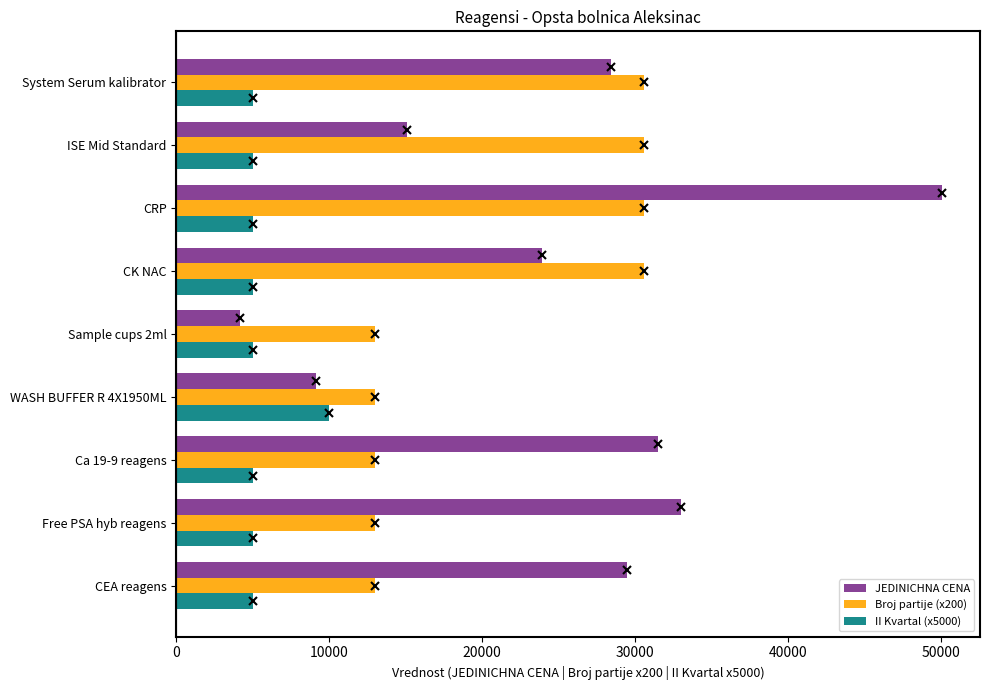

List the series in order of their overall mean, lowest first.

II Kvartal (x5000), Broj partije (x200), JEDINICHNA CENA